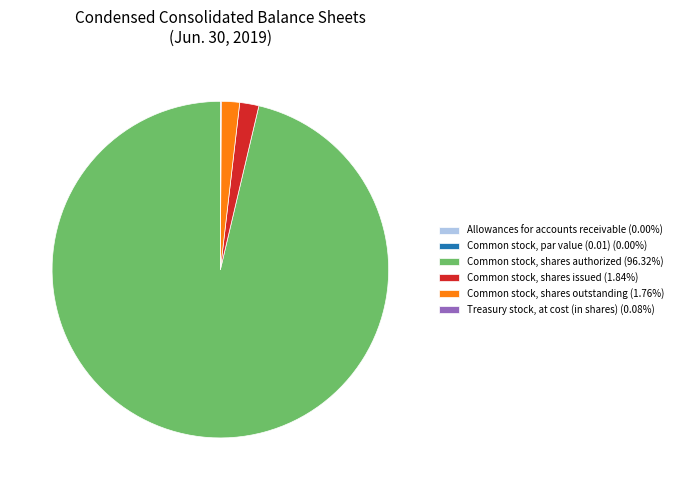

Is there a majority slice in this chart?

Yes